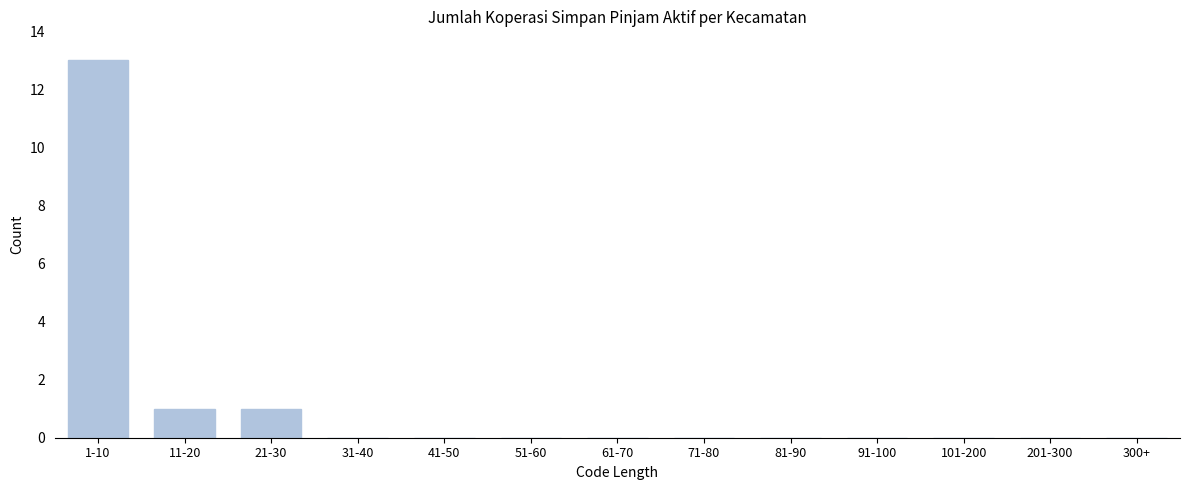

Reading right to left, list all the values displayed in this chart.

300+=0	201-300=0	101-200=0	91-100=0	81-90=0	71-80=0	61-70=0	51-60=0	41-50=0	31-40=0	21-30=1	11-20=1	1-10=13